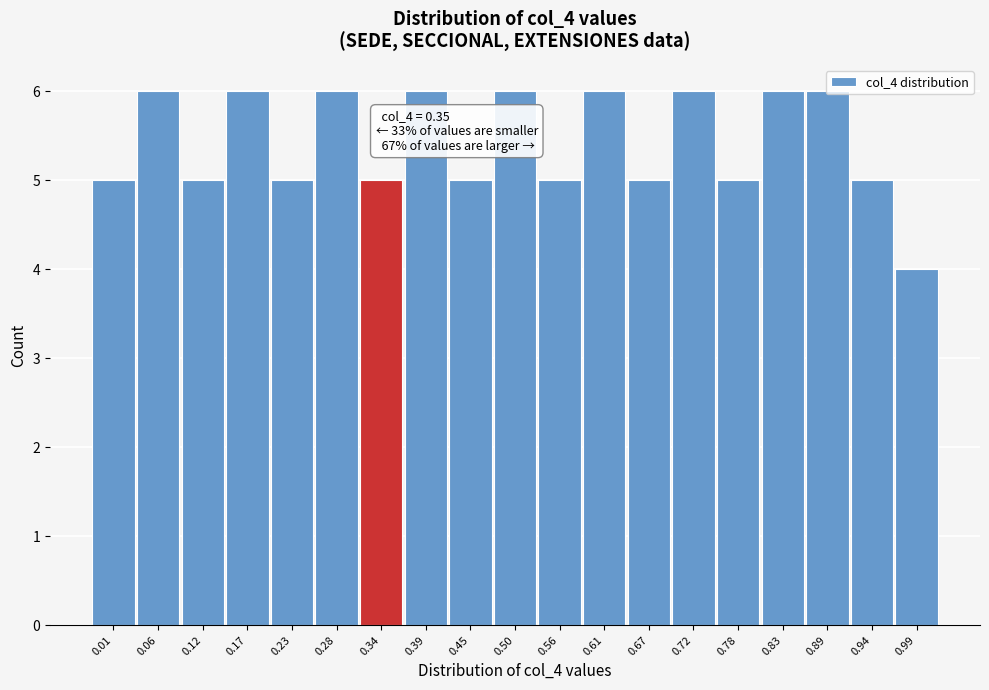

What is the value of the 12th bar from the left?

6